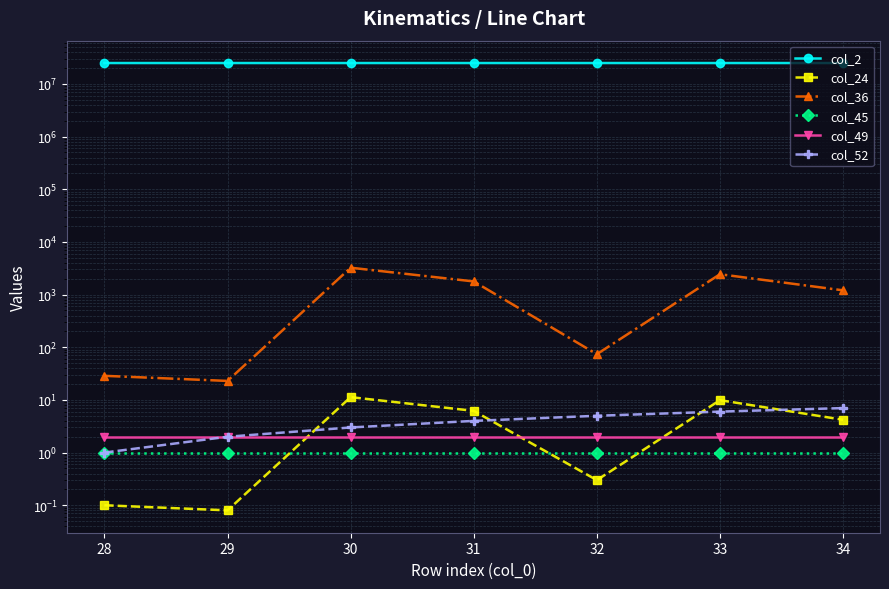

List the labels in order of col_24 value, smallest first.

29, 28, 32, 34, 31, 33, 30